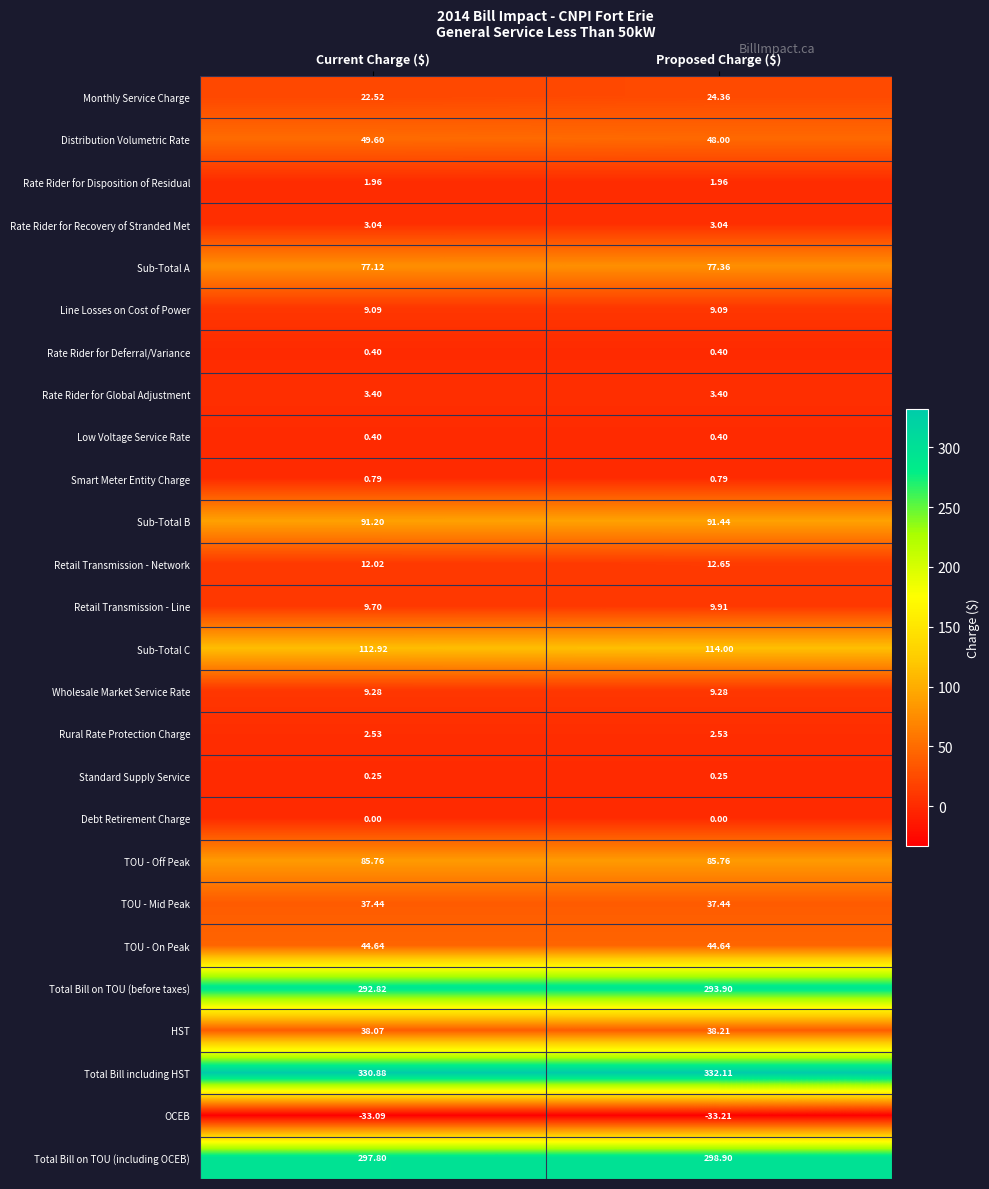

What is the total value across all series at Proposed Charge ($)?

1506.6